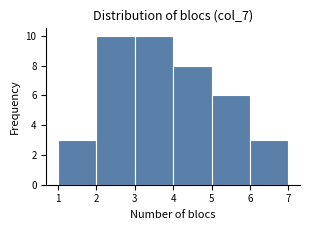

What is the height of the bar covering 2 to 3 on the x-axis? The values are not printed on the chart, so give them approximately, as read against the axis.

10